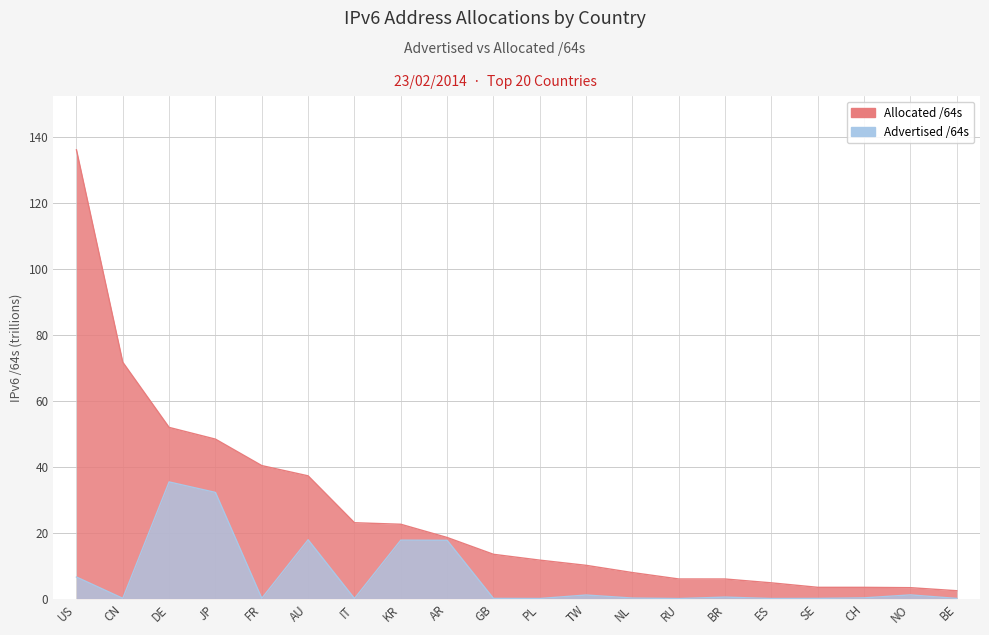

True or false: Allocated /64s has a value of 25.3 at FR.

False